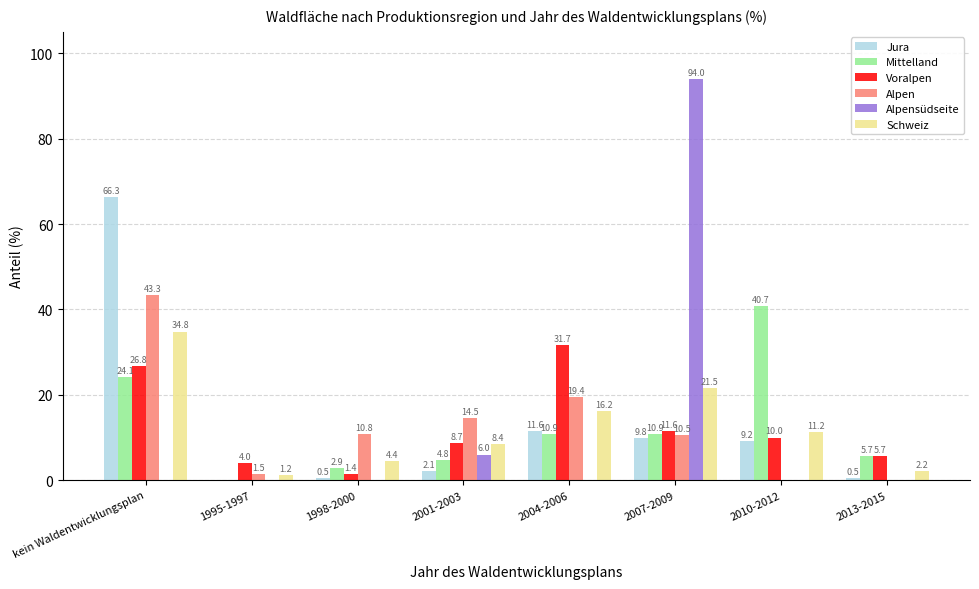

At which label does Voralpen reach its peak?

2004-2006